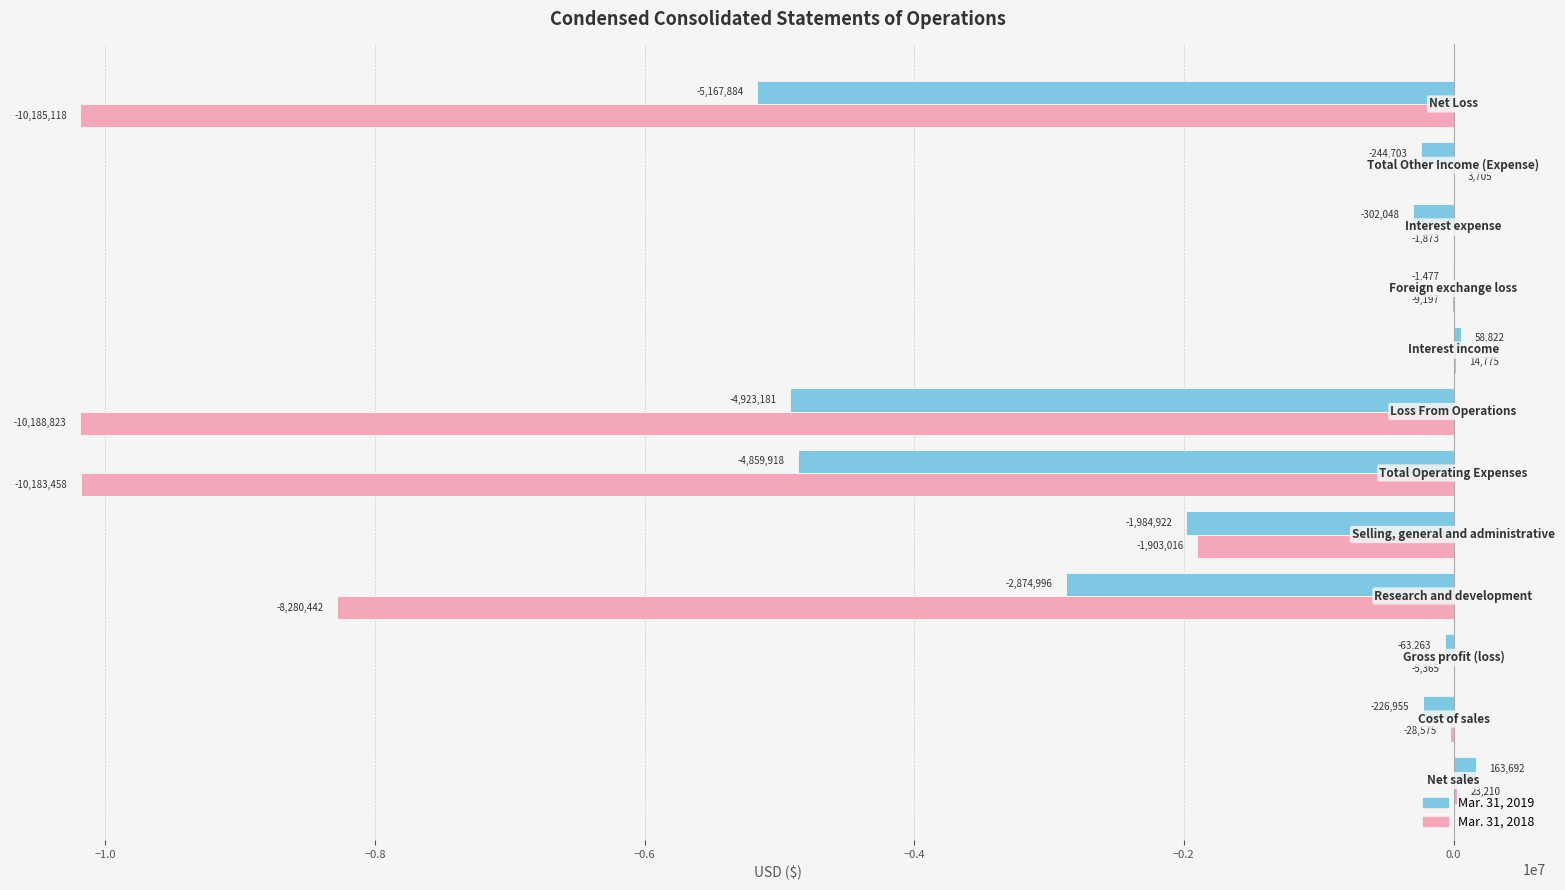

What is the sum of all Mar. 31, 2019 values?

-20426833